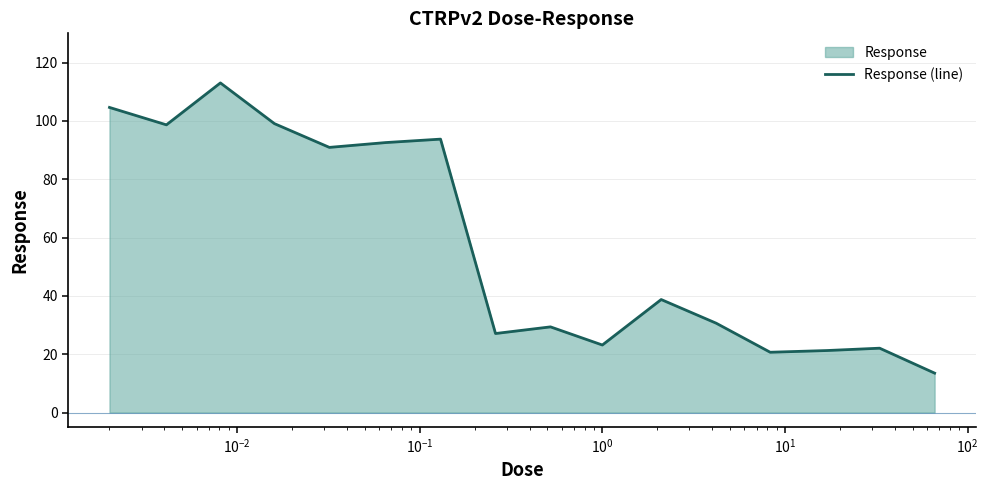

How many data points are less than 38?

8